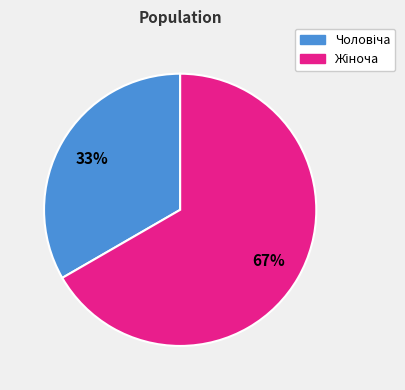

To the nearest percent, what is the average slice percentage?

50%